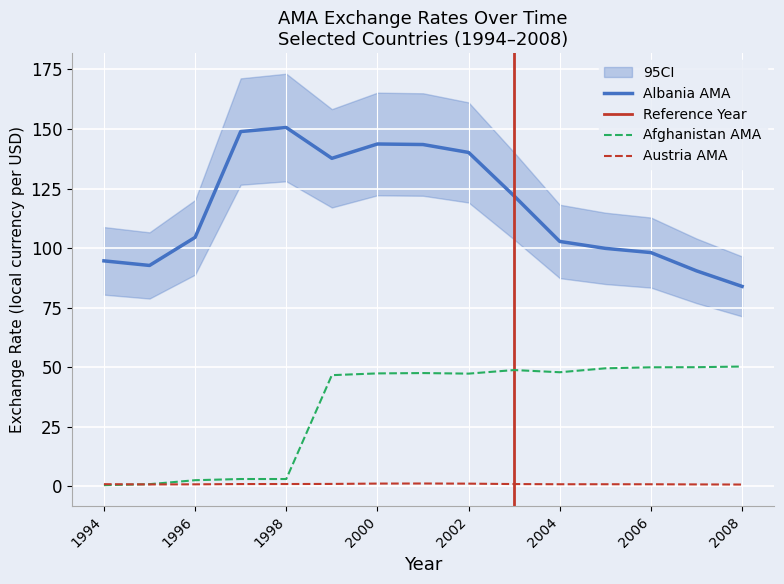

What is the sum of the Albania AMA values at 2008 and 2006?

182.0